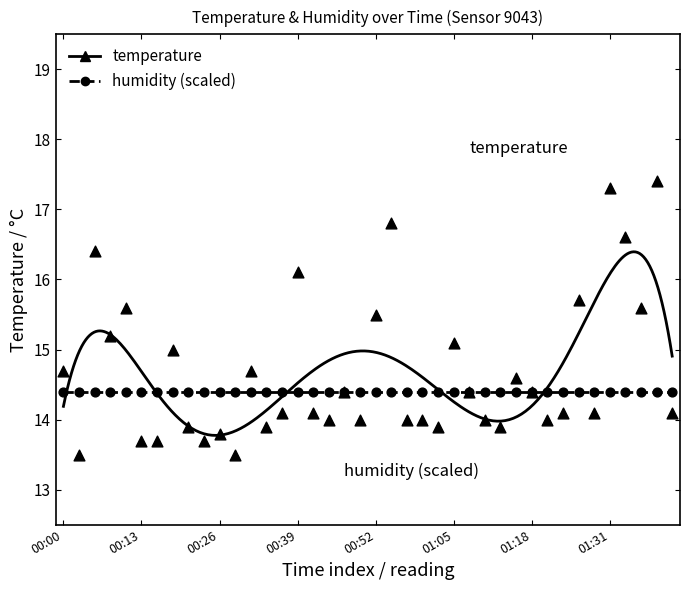

What is the change in value from 00:36 to 01:03?

-0.2